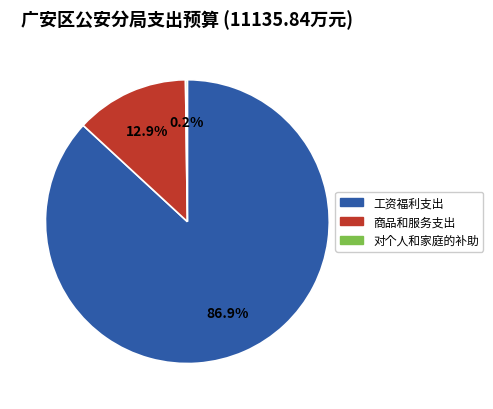

To the nearest percent, what is the difference between the largest and smallest slice percentages?

87%